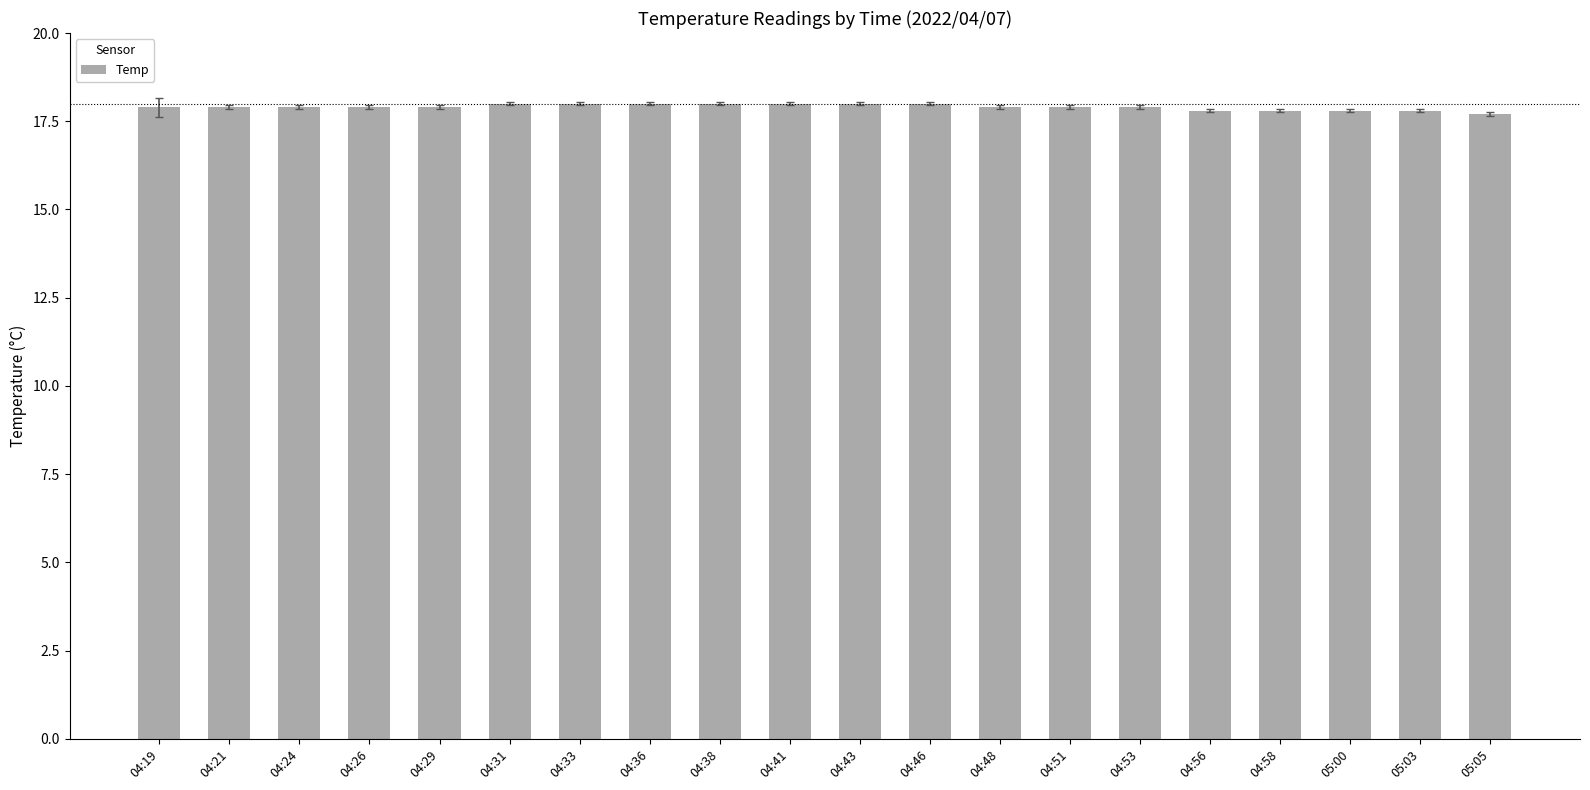

The chart shows a value of 6.2 at 05:03. True or false?

False